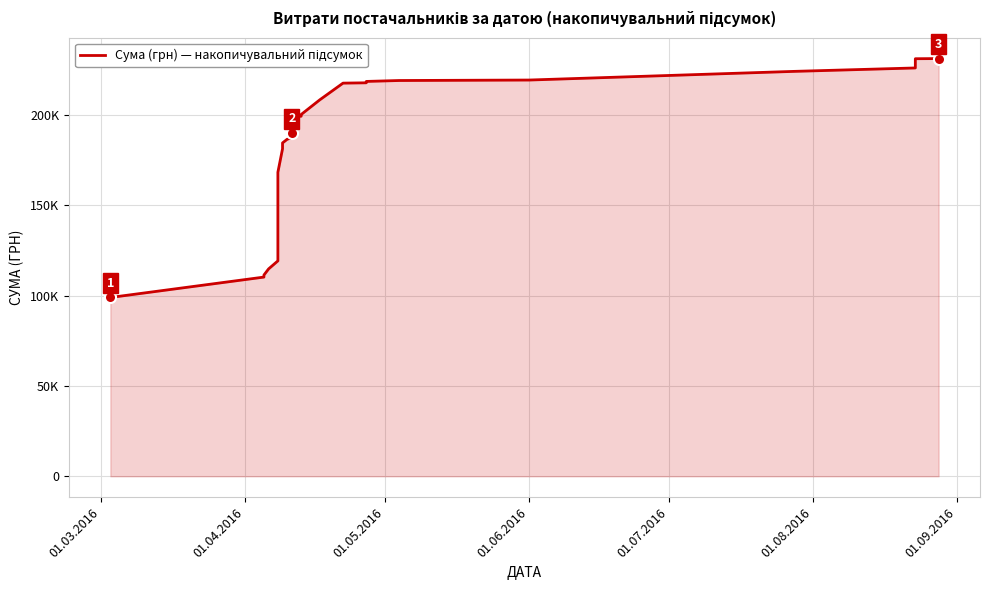

What is the average value?

180318.8